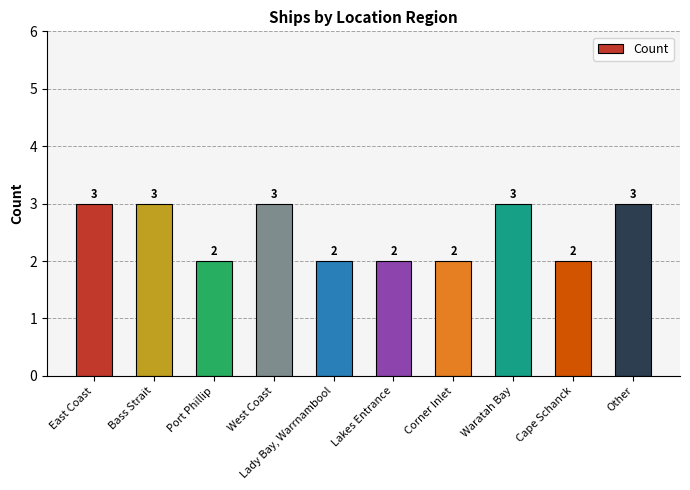

What is the greatest value displayed?

3